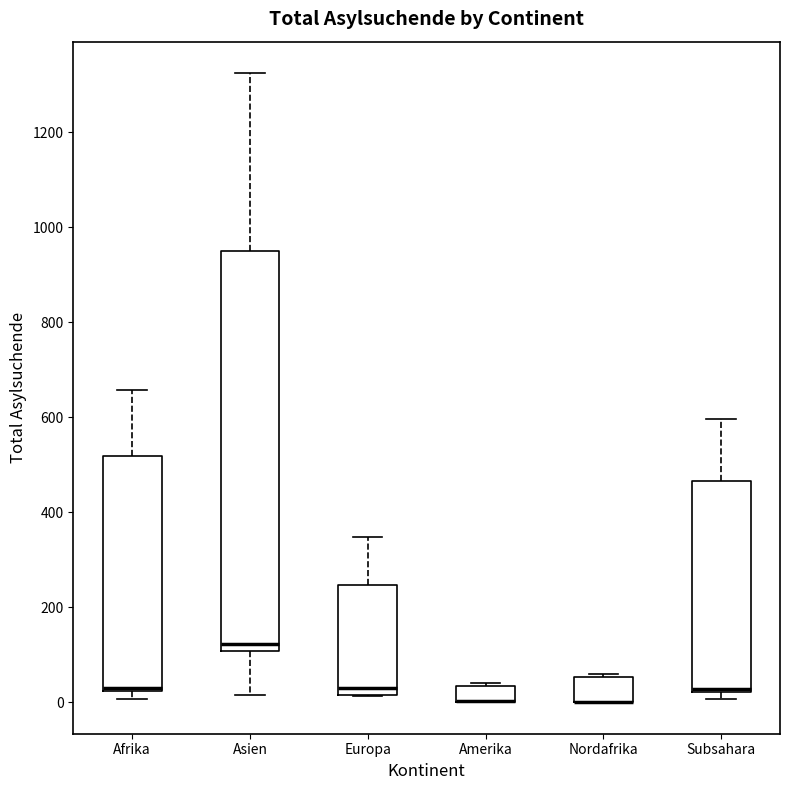

Which box is the tallest, from its lower edge to its upper edge?

Asien